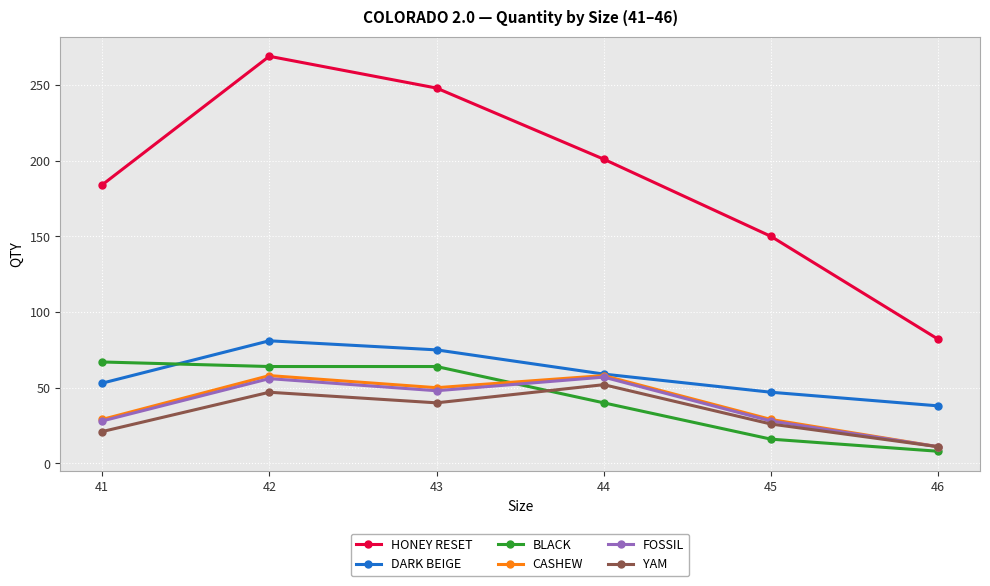

In FOSSIL, how many points are higher than both neighbors (excluding endpoints)?

2